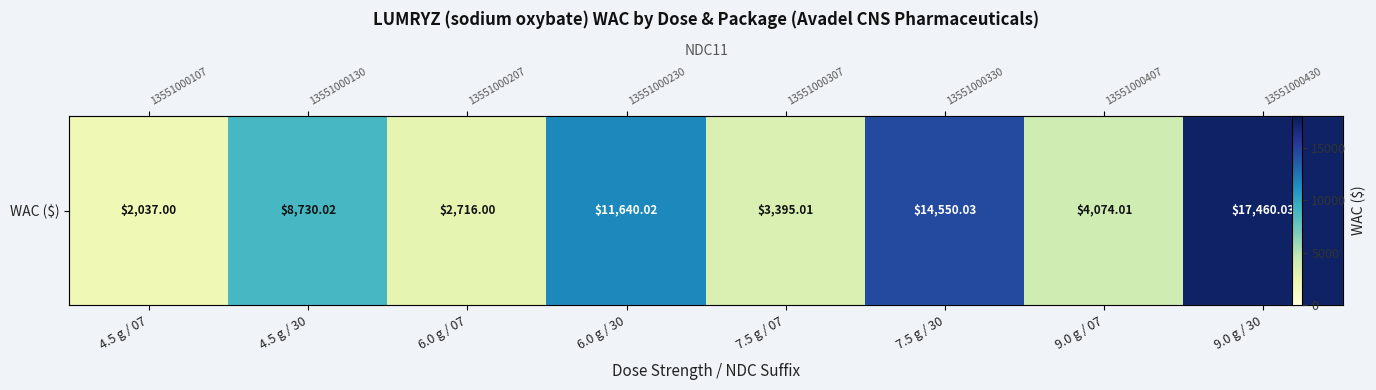

Where does the data first go above 8730?

4.5 g / 30